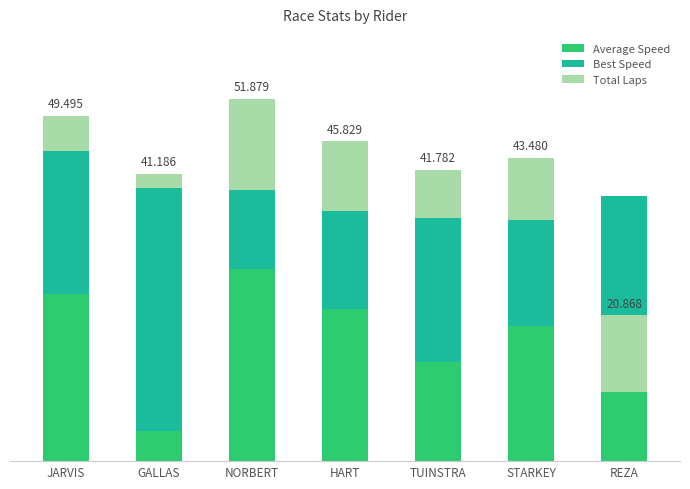

At GALLAS, list the series in order from smallest to largest.

Total Laps, Average Speed, Best Speed